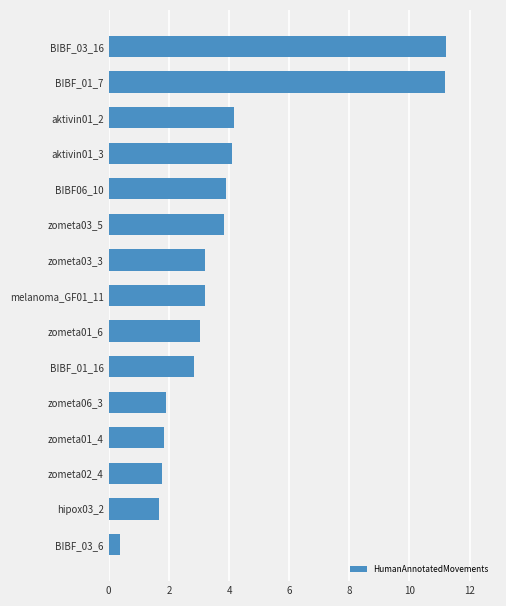

Between zometa01_6 and hipox03_2, which is larger?

zometa01_6